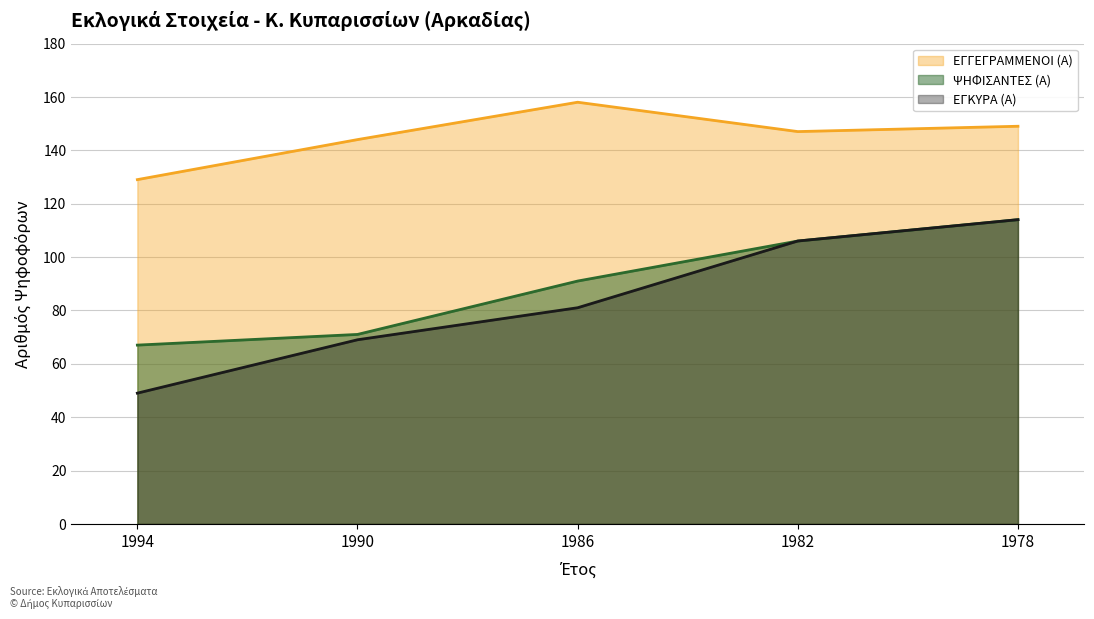

True or false: ΕΓΚΥΡΑ (Α) and ΨΗΦΙΣΑΝΤΕΣ (Α) cross at least once.

False